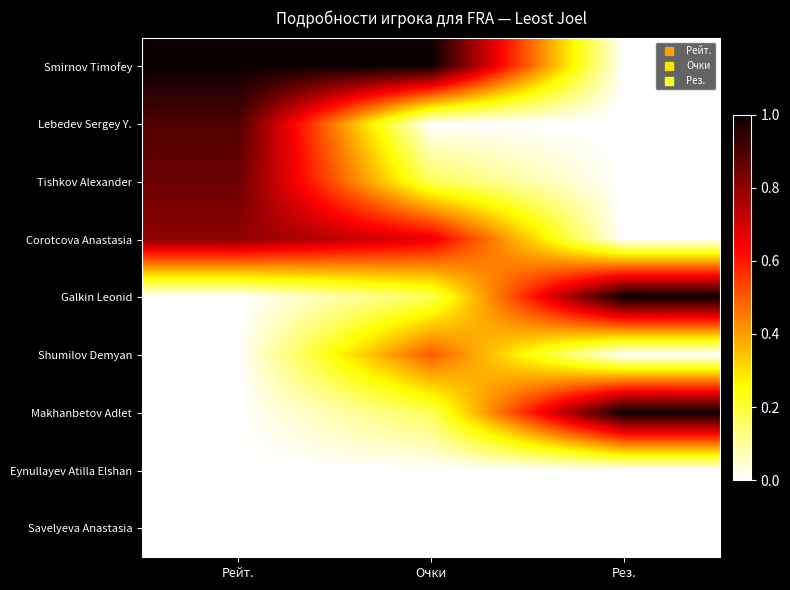

Reading right to left, extract all data points from this chart.

Smirnov Timofey: Рез.=0.0	Очки=1.0	Рейт.=1.0
Lebedev Sergey Y.: Рез.=0.0	Очки=0.0	Рейт.=0.9
Tishkov Alexander: Рез.=0.0	Очки=0.2	Рейт.=0.9
Corotcova Anastasia: Рез.=0.0	Очки=0.7	Рейт.=0.8
Galkin Leonid: Рез.=1.0	Очки=0.2	Рейт.=0.0
Shumilov Demyan: Рез.=0.0	Очки=0.5	Рейт.=0.0
Makhanbetov Adlet: Рез.=1.0	Очки=0.2	Рейт.=0.0
Eynullayev Atilla Elshan: Рез.=0.0	Очки=0.0	Рейт.=0.0
Savelyeva Anastasia: Рез.=0.0	Очки=0.0	Рейт.=0.0